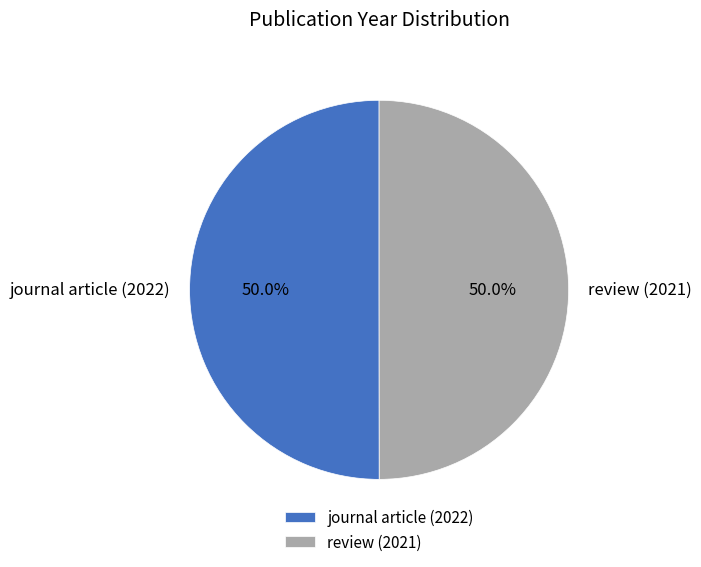

What percentage do review (2021) and journal article (2022) together represent?

100.0%